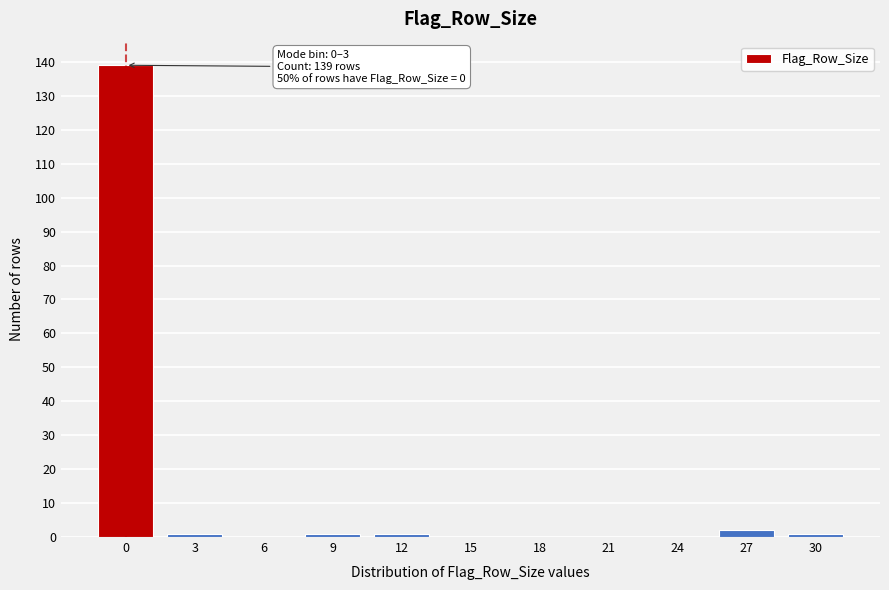

Reading left to right, what are all the values shown in this chart?

0=139	3=1	6=0	9=1	12=1	15=0	18=0	21=0	24=0	27=2	30=1